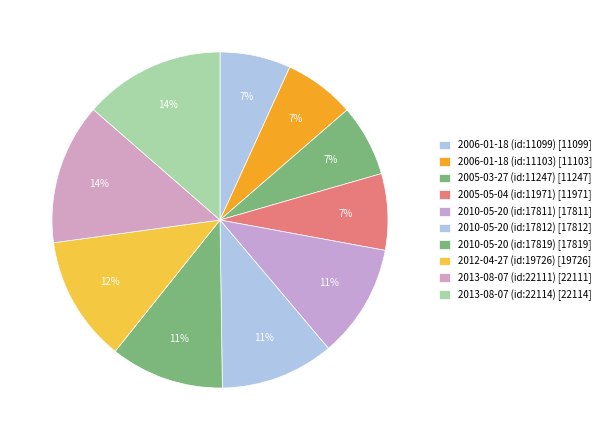

Rank the categories by value from highest to lowest.

2013-08-07 (id:22114), 2013-08-07 (id:22111), 2012-04-27 (id:19726), 2010-05-20 (id:17819), 2010-05-20 (id:17812), 2010-05-20 (id:17811), 2005-05-04 (id:11971), 2005-03-27 (id:11247), 2006-01-18 (id:11103), 2006-01-18 (id:11099)